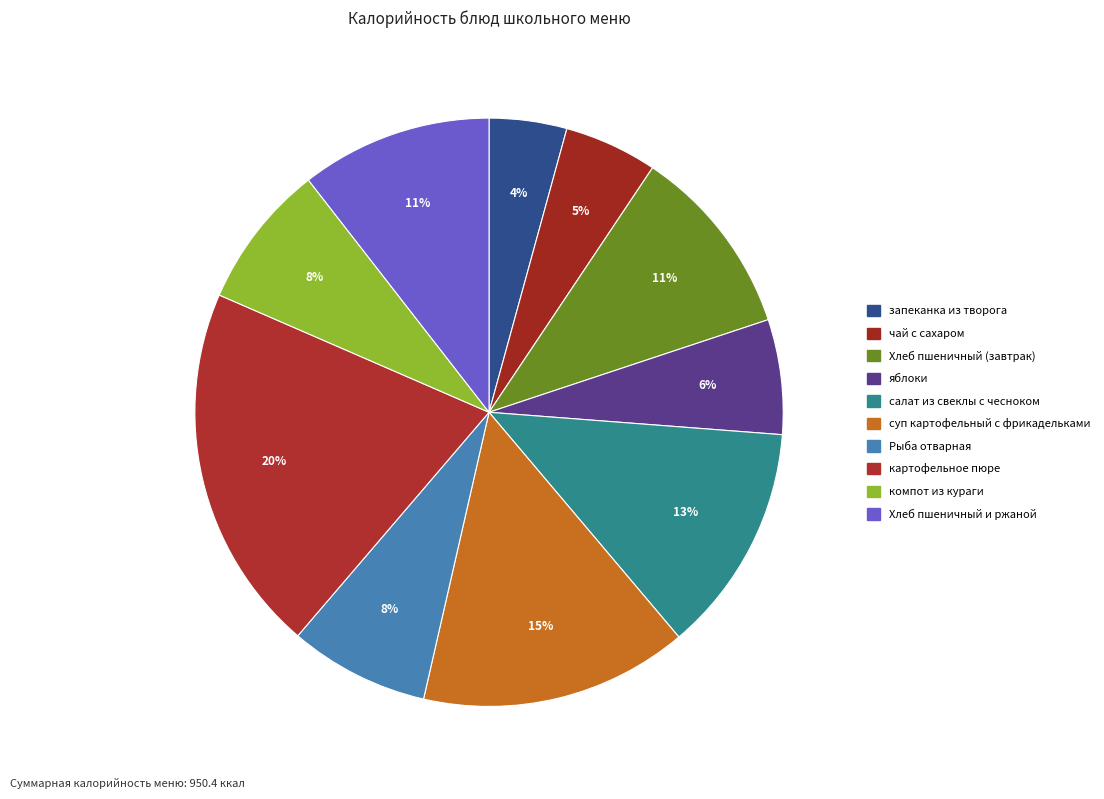

What is the ratio of the value at компот из кураги to the value at салат из свеклы с чесноком?

0.6